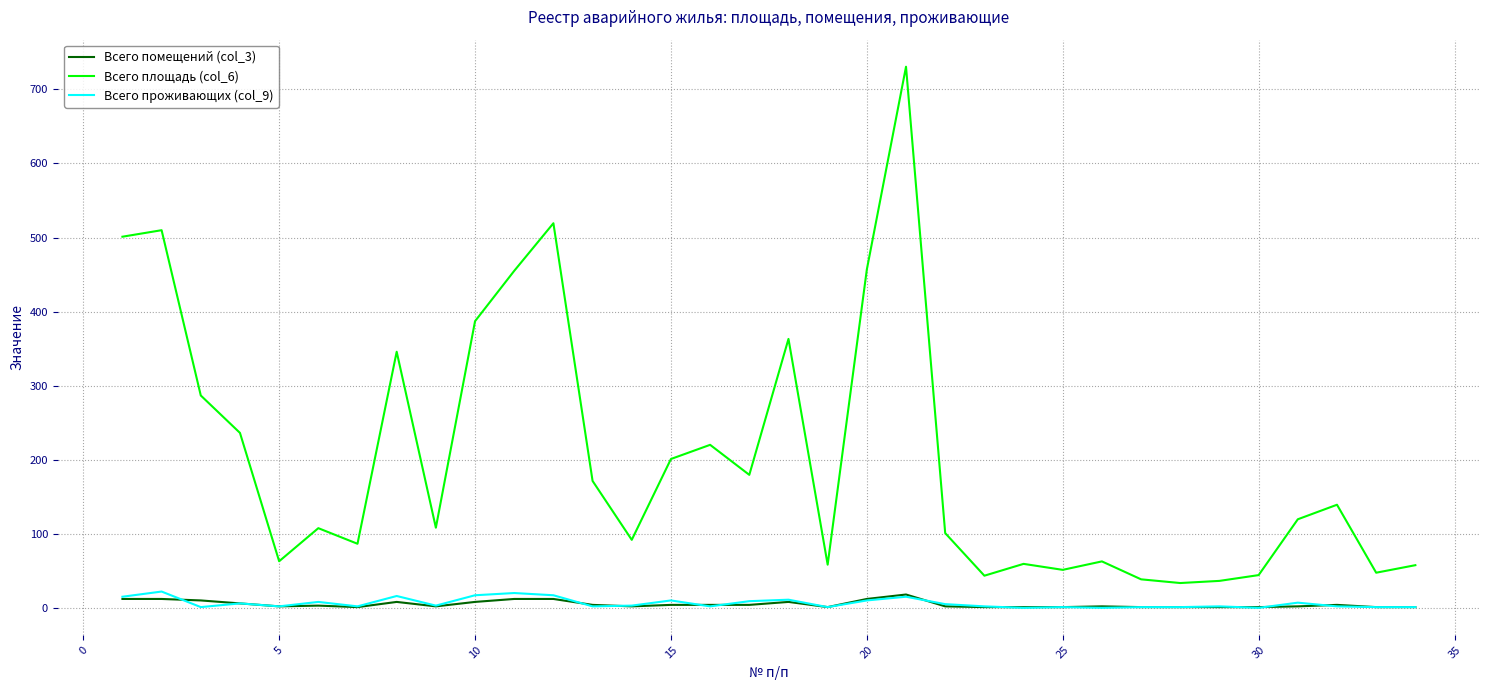

What is the lowest value of the Всего площадь (col_6) series?

33.5